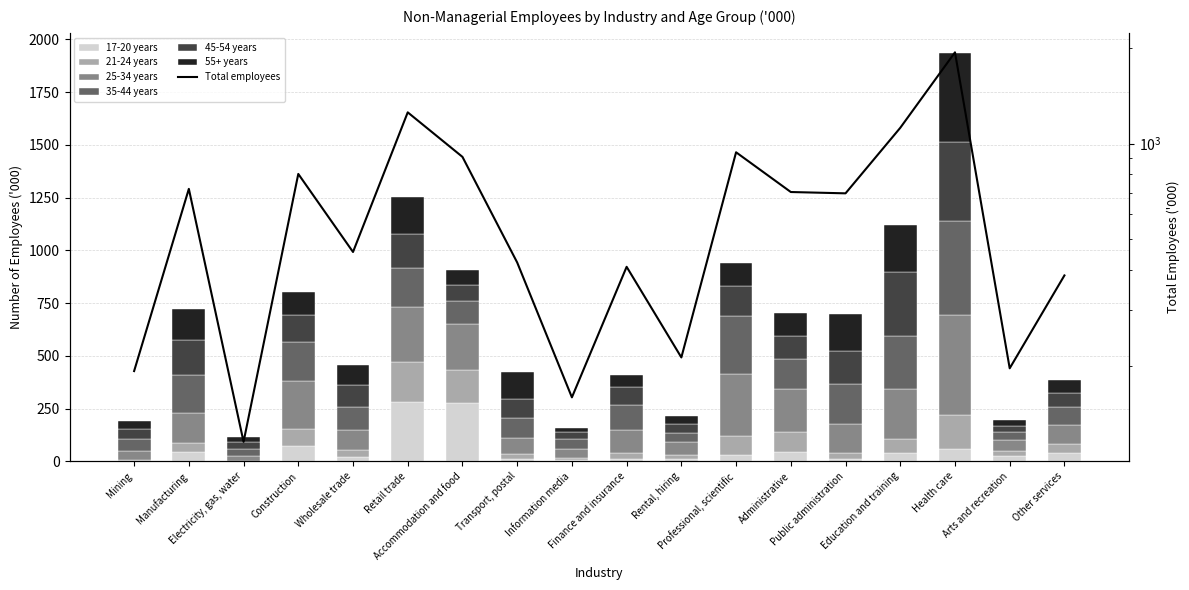

At which label does 21-24 years reach its peak?

Retail trade